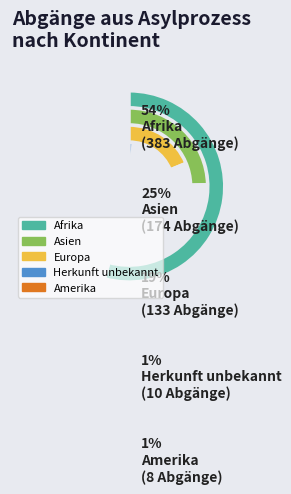

To the nearest percent, what is the combined percentage of Asien and Afrika?

79%